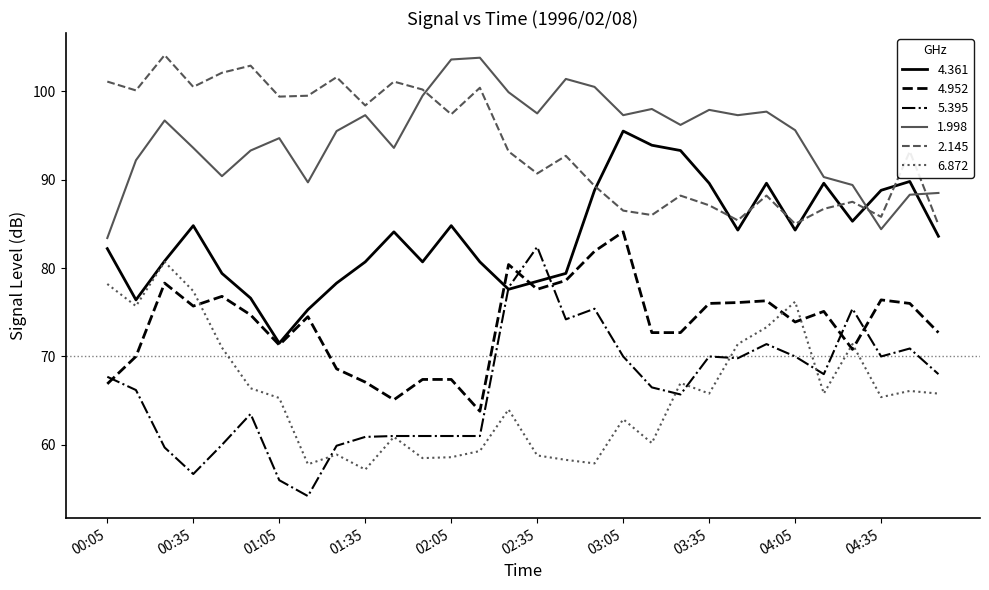

True or false: 4.952 and 5.395 cross at least once.

True